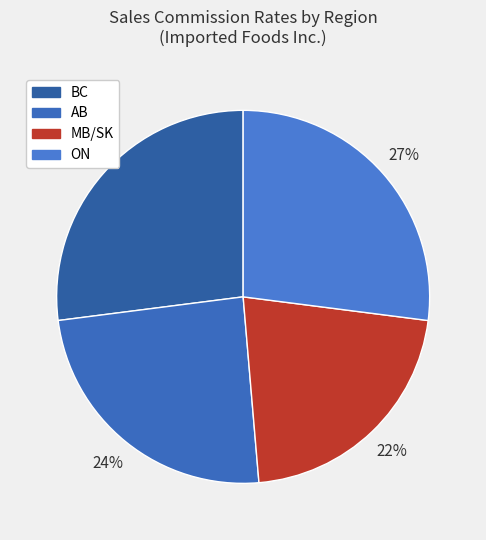

Do AB and MB/SK together represent more than half of the pie?

No